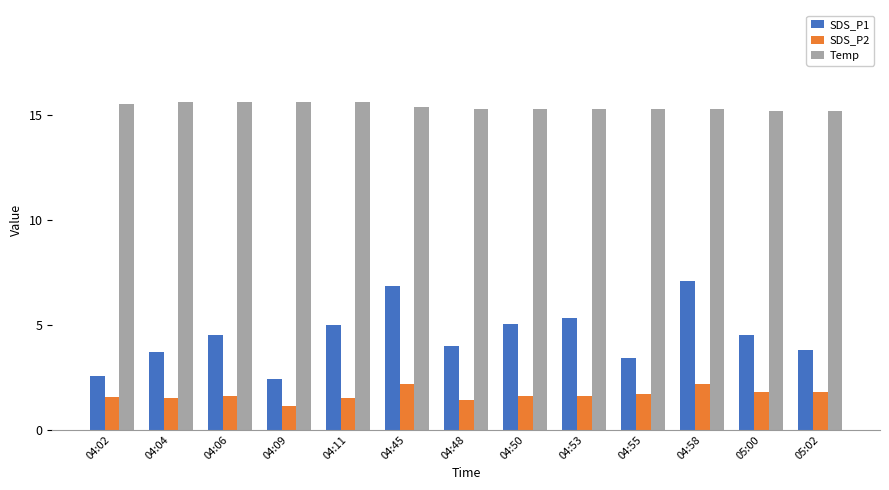

Rank the series at 04:50 from highest to lowest value.

Temp, SDS_P1, SDS_P2